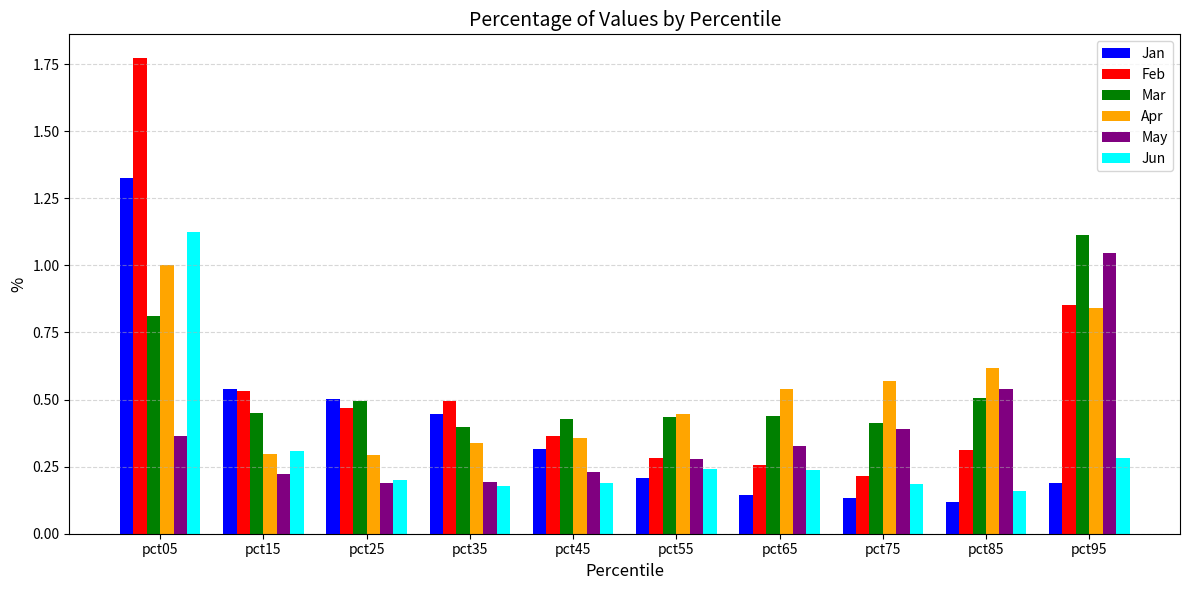

What is the sum of the Mar values at pct95 and pct45?

1.5